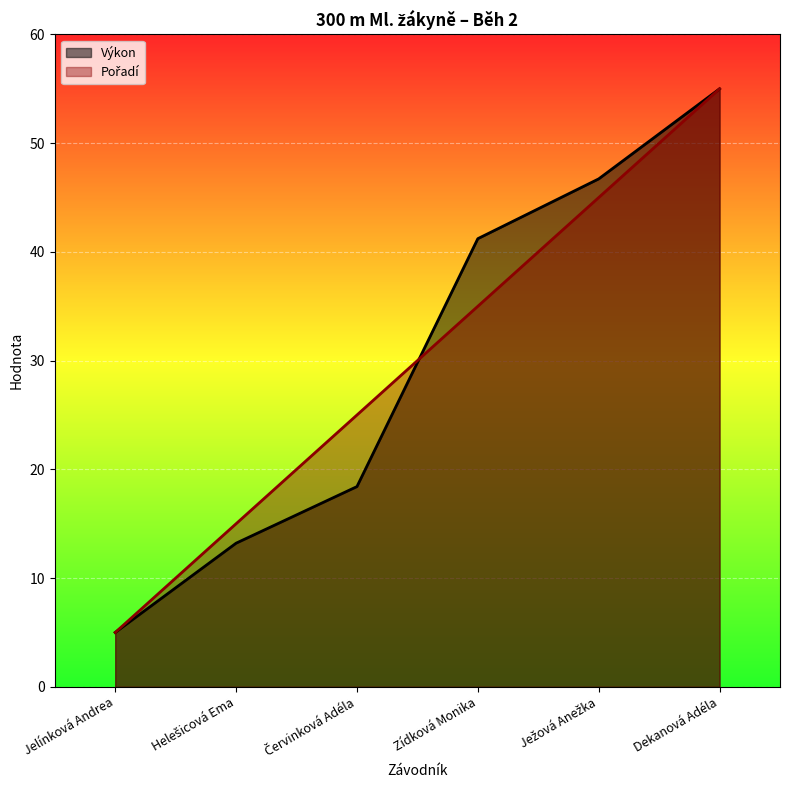

Reading left to right, what are all the values shown in this chart?

Pořadí: 5.0	15.0	25.0	35.0	45.0	55.0
Výkon: 5.0	13.2	18.4	41.2	46.7	55.0